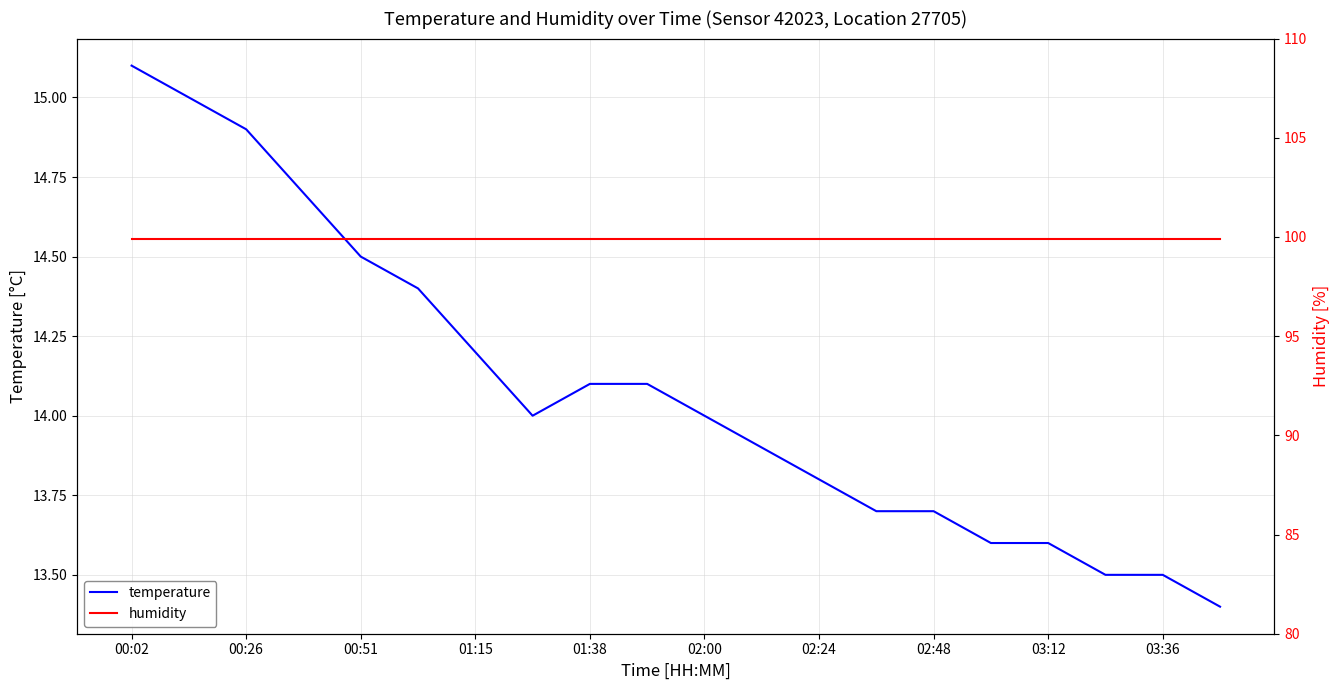

Is it true that temperature equals 21.4 at 00:02?

False